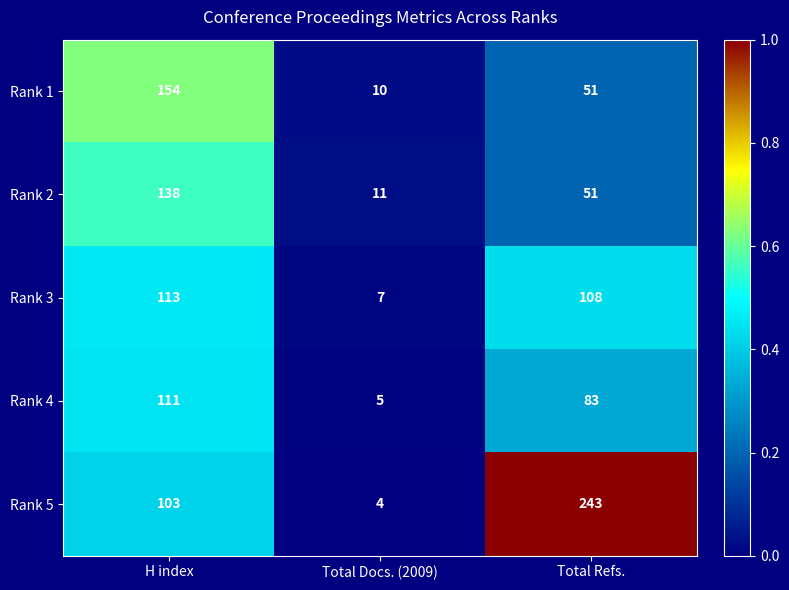

Reading right to left, transcribe all the data shown in this chart.

Rank 1: Total Refs.=51	Total Docs. (2009)=10	H index=154
Rank 2: Total Refs.=51	Total Docs. (2009)=11	H index=138
Rank 3: Total Refs.=108	Total Docs. (2009)=7	H index=113
Rank 4: Total Refs.=83	Total Docs. (2009)=5	H index=111
Rank 5: Total Refs.=243	Total Docs. (2009)=4	H index=103